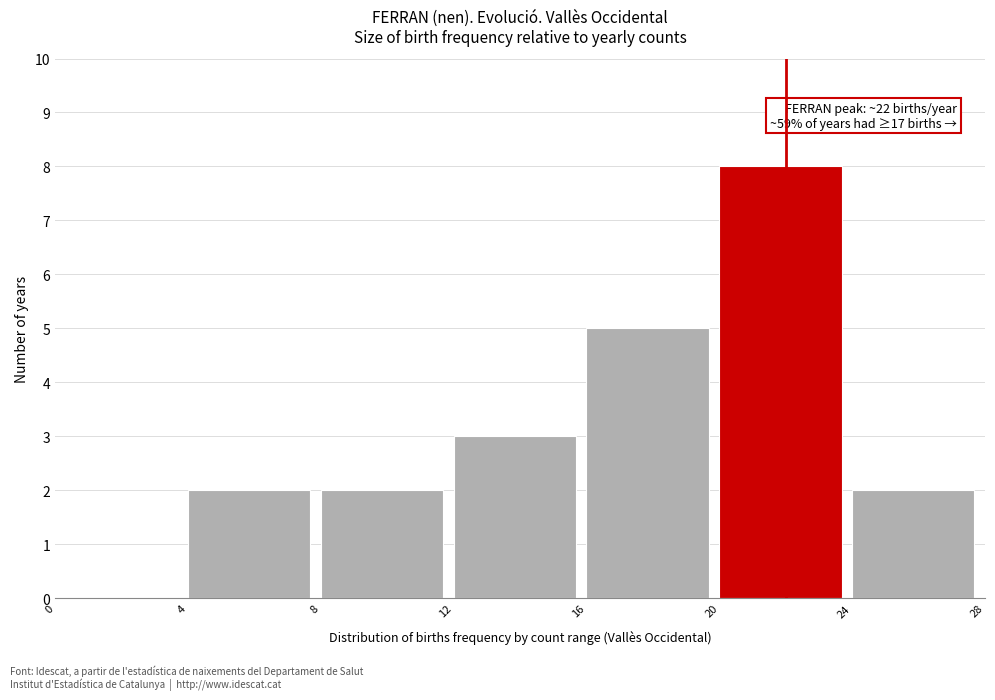

Over which range of the x-axis is the bar tallest?

20 to 24